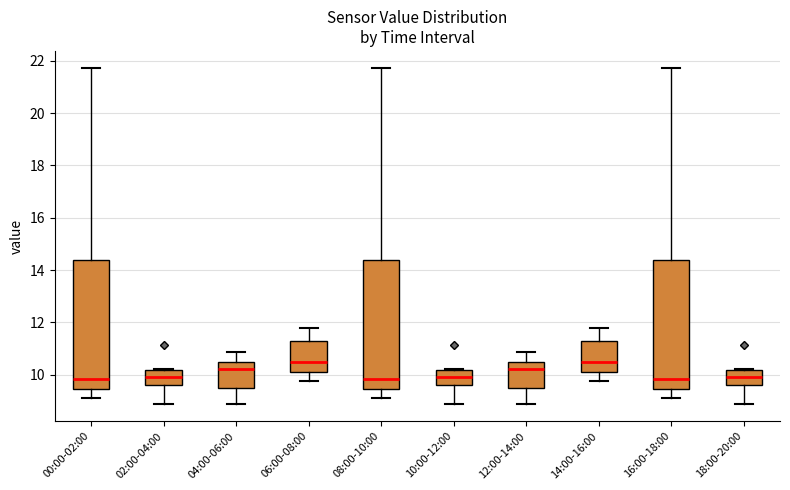

Where is the upper edge of the box for 16:00-18:00 on the y-axis? The values are not printed on the chart, so give them approximately, as read against the axis.

14.4